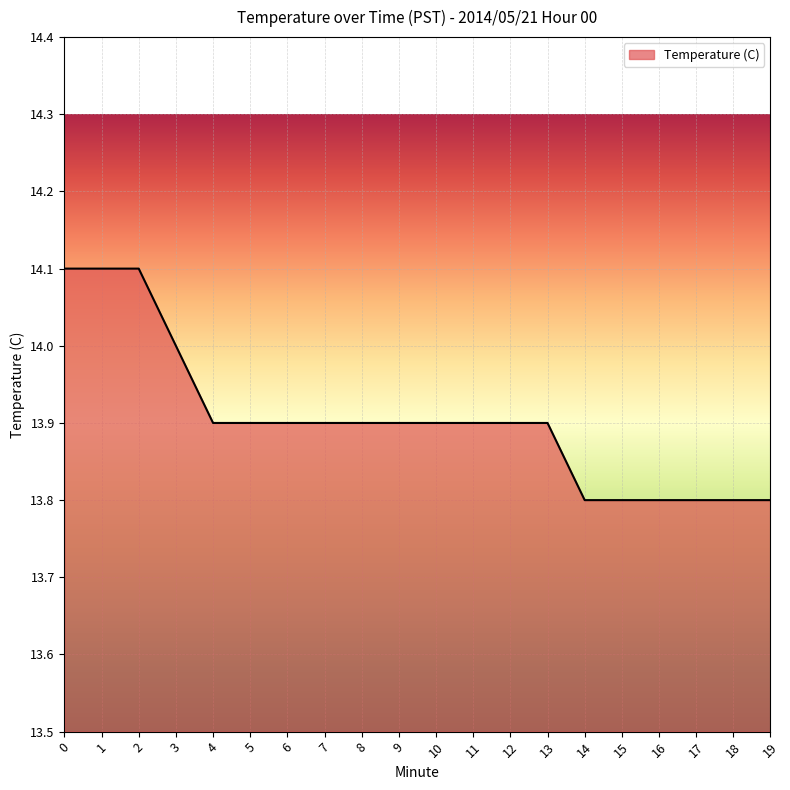

What is the ratio of the value at 4 to the value at 0?

1.0